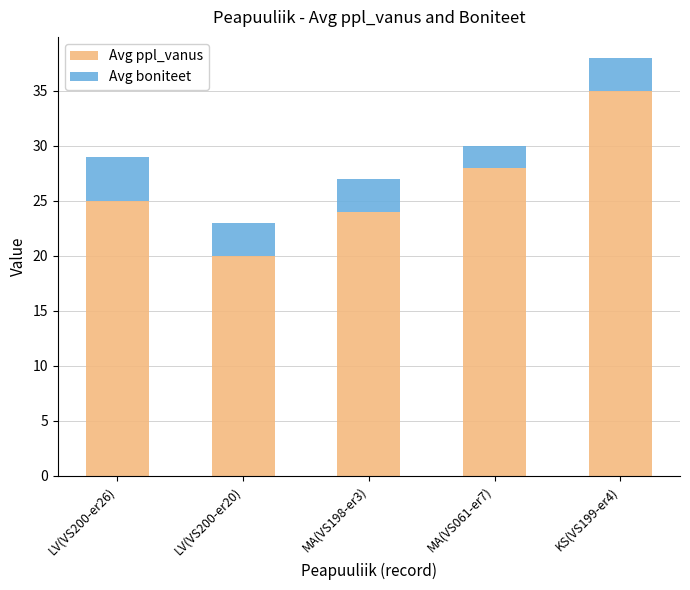

Reading right to left, transcribe the values for Avg ppl_vanus.

KS(VS199-er4)=35	MA(VS061-er7)=28	MA(VS198-er3)=24	LV(VS200-er20)=20	LV(VS200-er26)=25